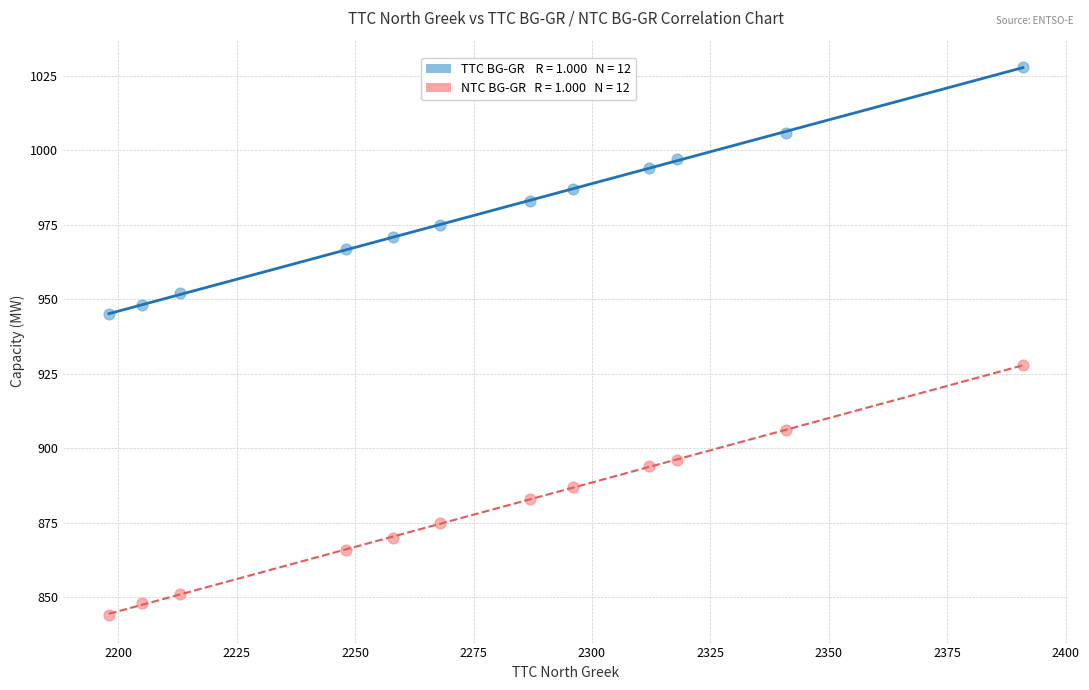

Across all data points, what is the range of Y values (max minus min)?

184